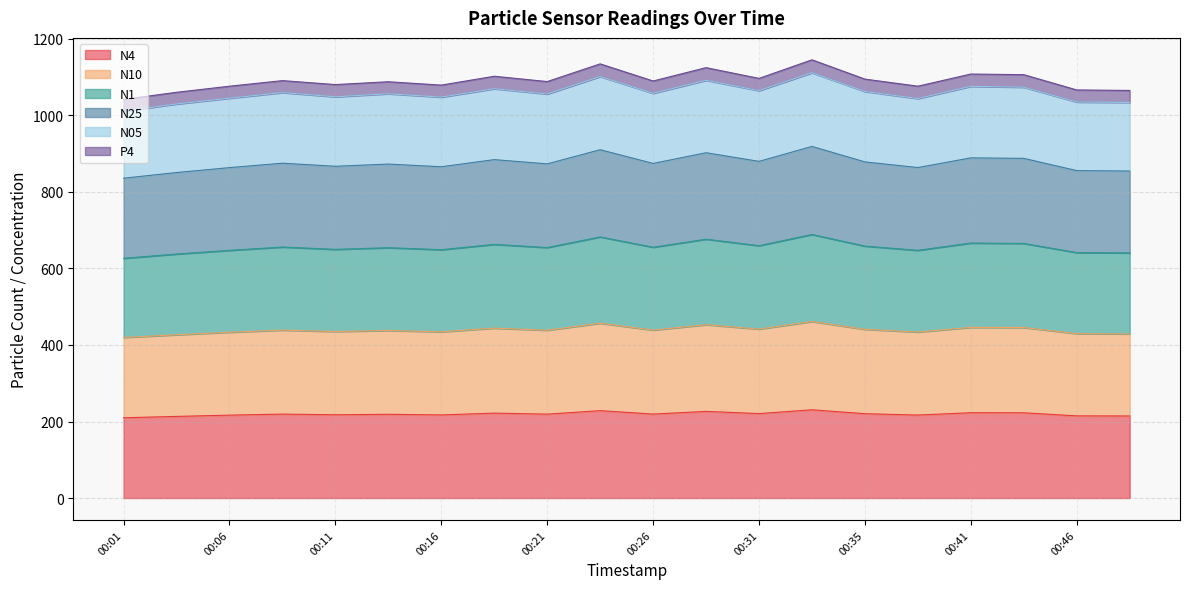

List the labels in order of N10 value, smallest first.

00:01, 00:03, 00:48, 00:46, 00:06, 00:38, 00:16, 00:11, 00:13, 00:21, 00:08, 00:26, 00:35, 00:31, 00:18, 00:43, 00:41, 00:28, 00:23, 00:33